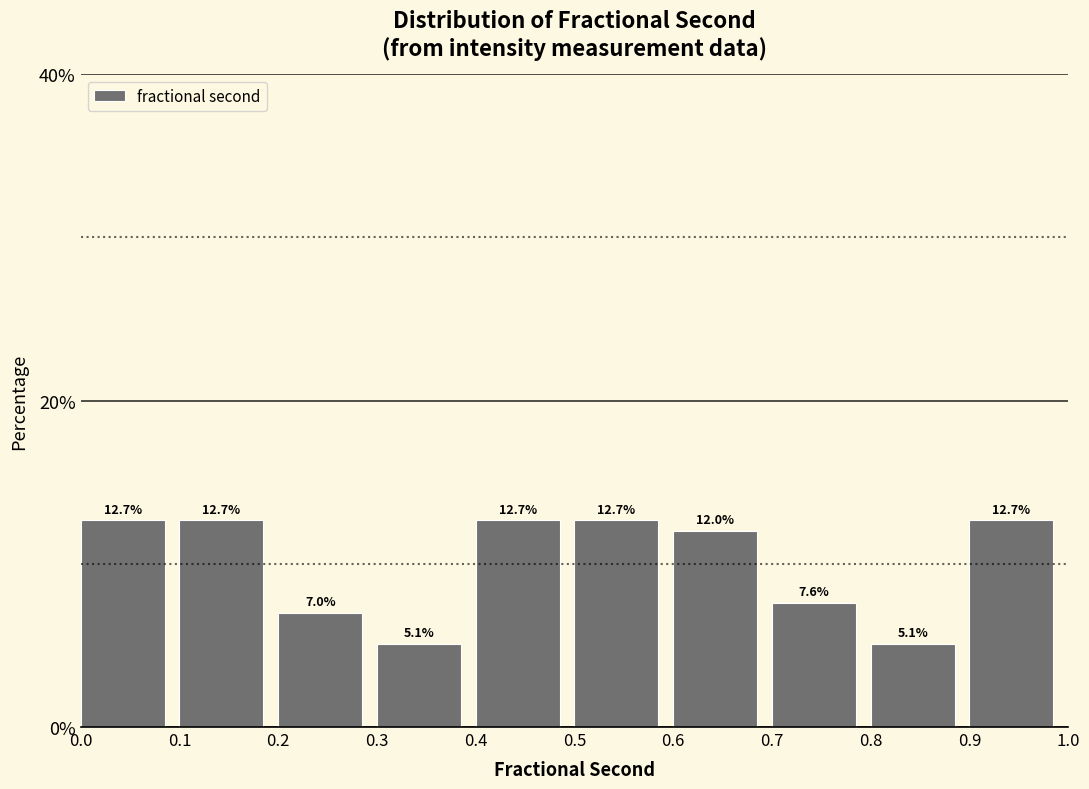

Reading left to right, transcribe this chart: for each bar, give the range it covers on the x-axis and its height.

0.0 to 0.1: 12.7
0.1 to 0.2: 12.7
0.2 to 0.3: 7.0
0.3 to 0.4: 5.1
0.4 to 0.5: 12.7
0.5 to 0.6: 12.7
0.6 to 0.7: 12.0
0.7 to 0.8: 7.6
0.8 to 0.9: 5.1
0.9 to 1.0: 12.7